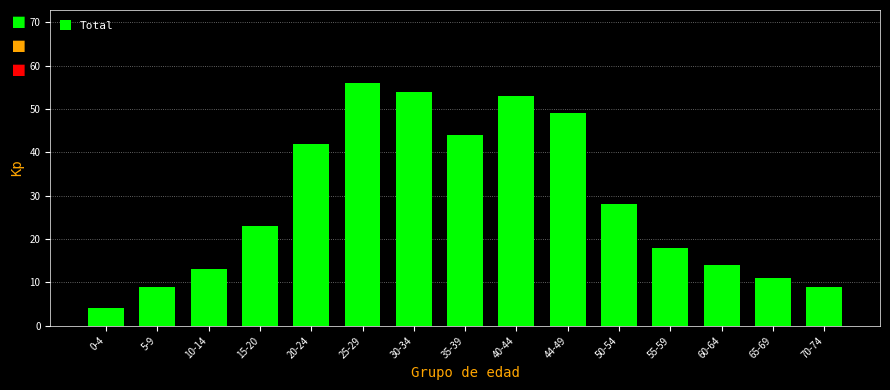

Reading left to right, what are all the values shown in this chart?

0-4=4	5-9=9	10-14=13	15-20=23	20-24=42	25-29=56	30-34=54	35-39=44	40-44=53	44-49=49	50-54=28	55-59=18	60-64=14	65-69=11	70-74=9